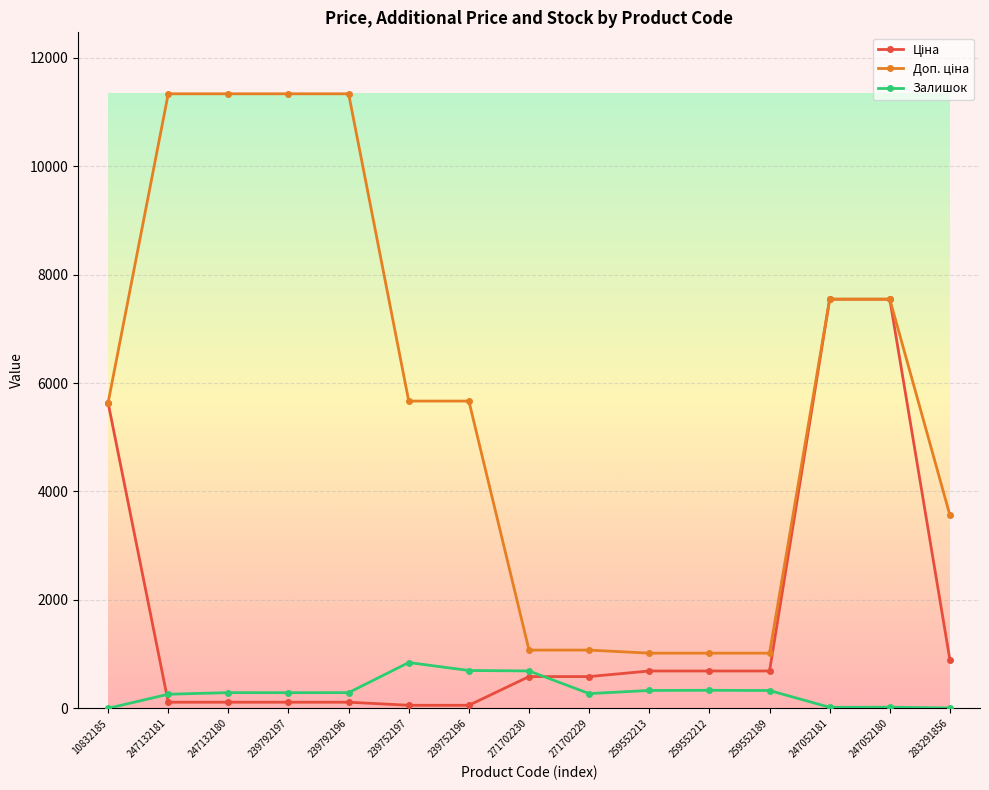

What is the total value across all series at 271702230?

2350.4